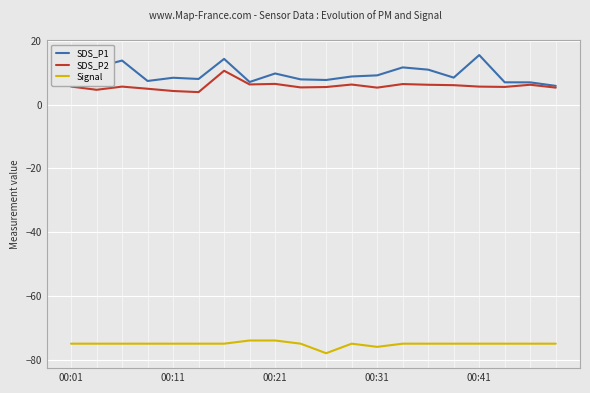

What is the maximum value for SDS_P2?

10.7